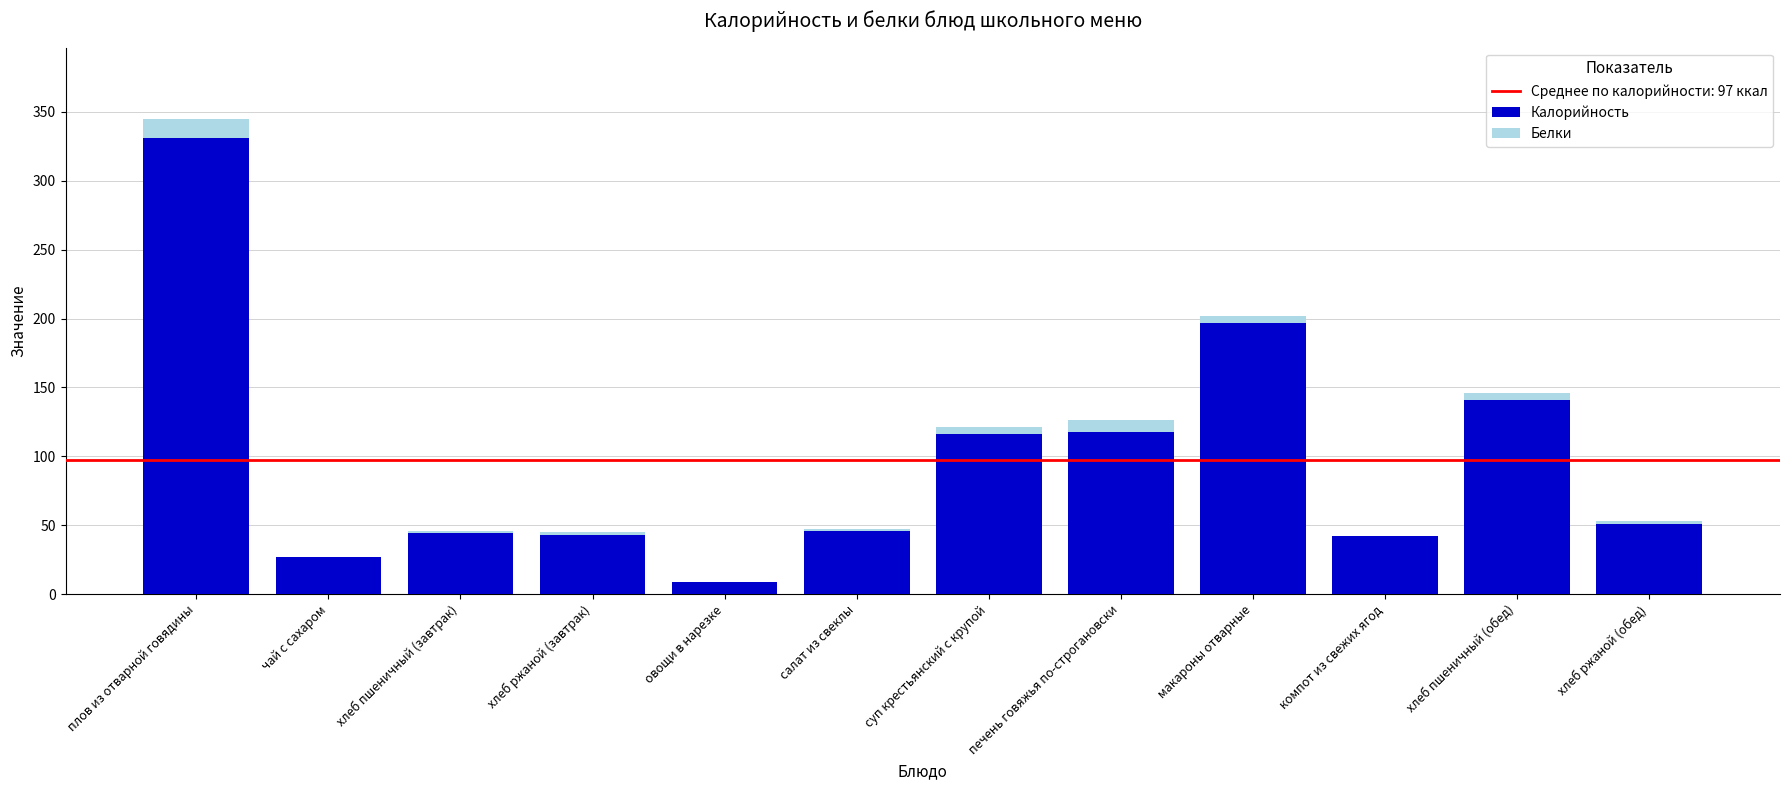

Is it true that Калорийность equals 118 at печень говяжья по-строгановски?

True